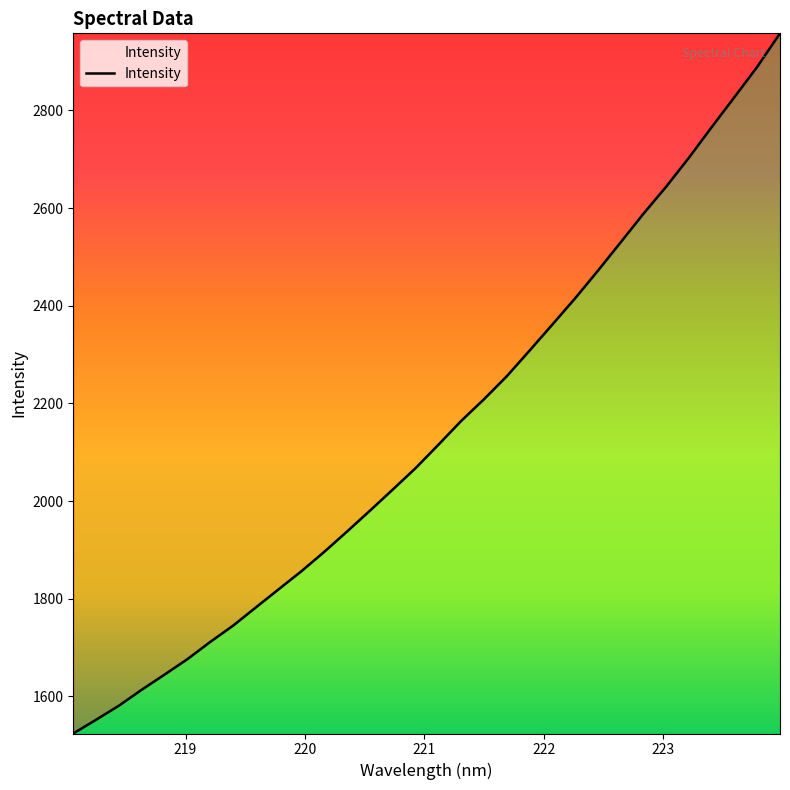

Does the chart display data point markers on the line(s)?

No